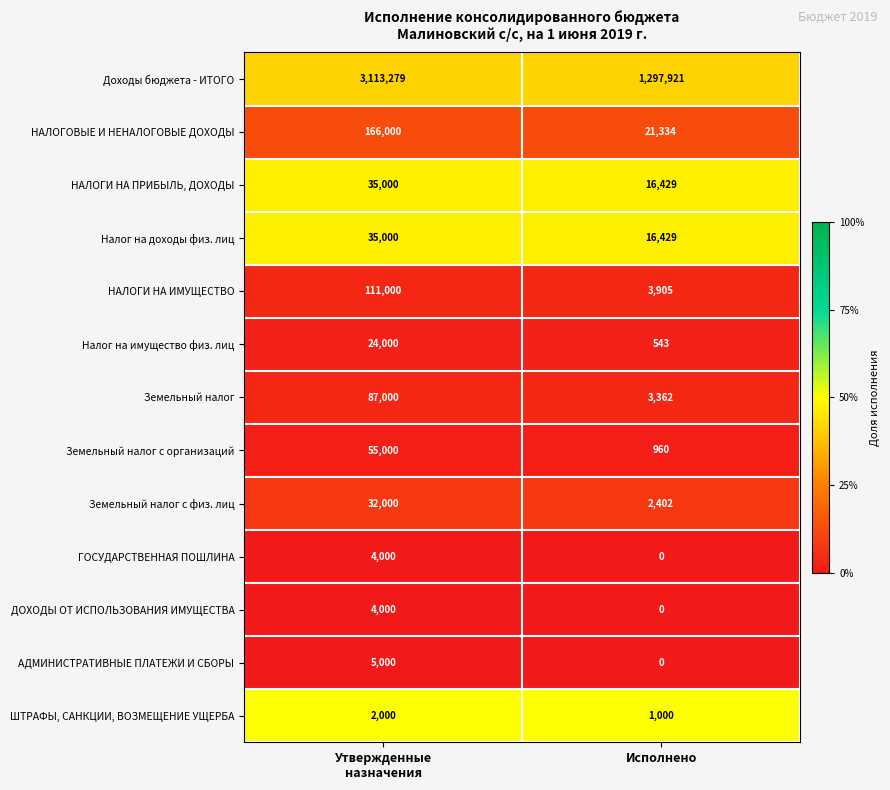

What is the total value across all series at Утвержденные
назначения?

3673279